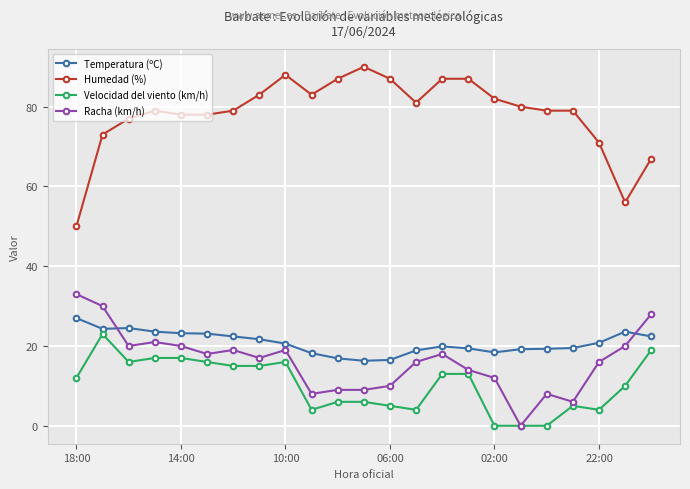

At how many categories does at least one series exceed 26?

23